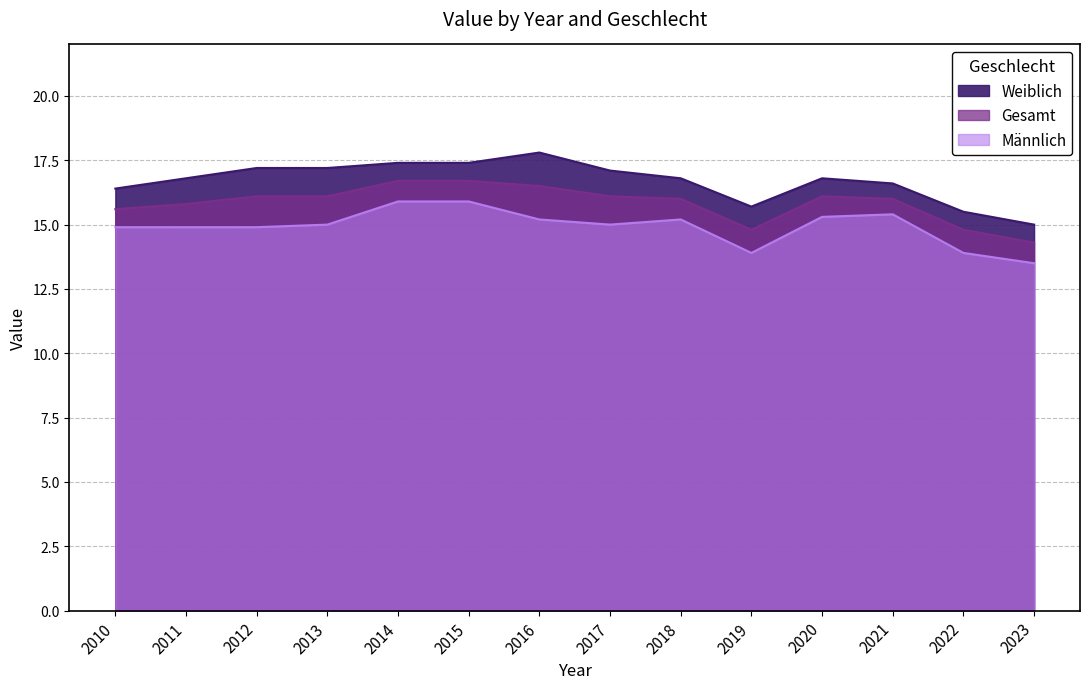

What is the lowest value of the Weiblich series?

15.0